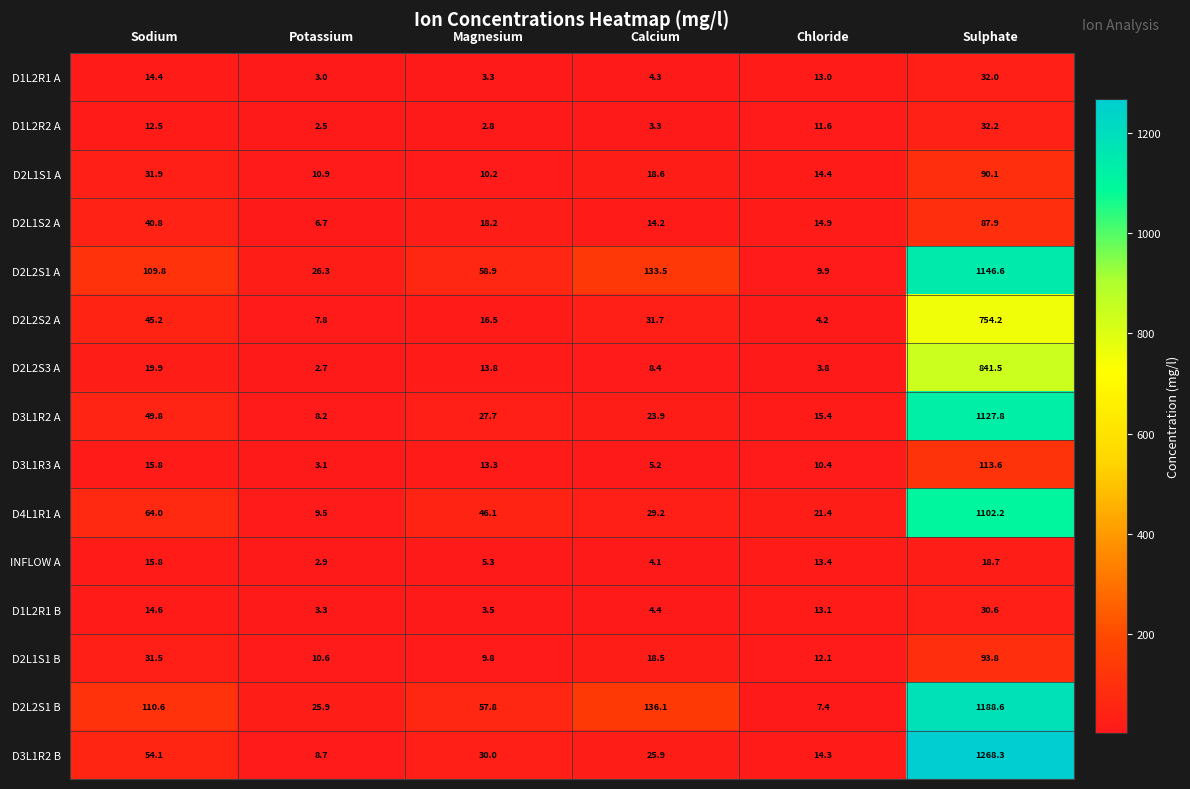

What is the sum of the D2L1S1 B values at Potassium and Chloride?

22.7